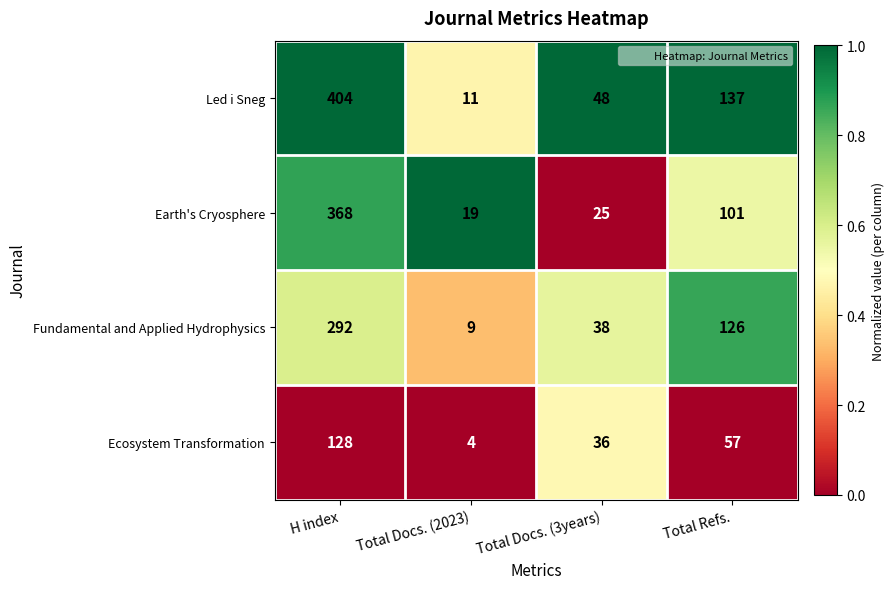

Reading left to right, extract all data points from this chart.

Led i Sneg: H index=404	Total Docs. (2023)=11	Total Docs. (3years)=48	Total Refs.=137
Earth's Cryosphere: H index=368	Total Docs. (2023)=19	Total Docs. (3years)=25	Total Refs.=101
Fundamental and Applied Hydrophysics: H index=292	Total Docs. (2023)=9	Total Docs. (3years)=38	Total Refs.=126
Ecosystem Transformation: H index=128	Total Docs. (2023)=4	Total Docs. (3years)=36	Total Refs.=57